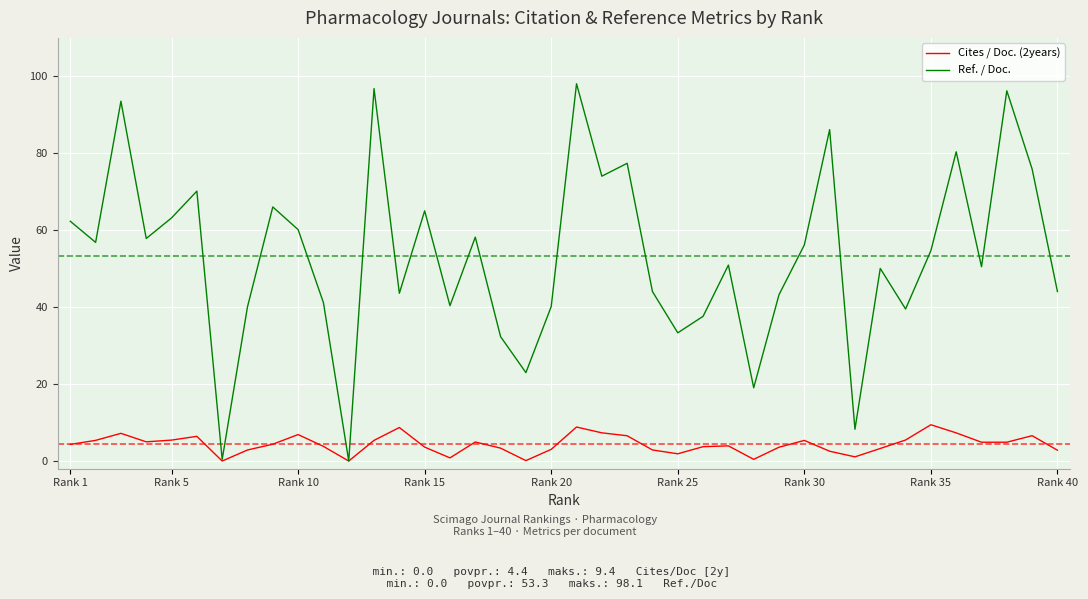

Which series has the widest spread of values?

Ref. / Doc.